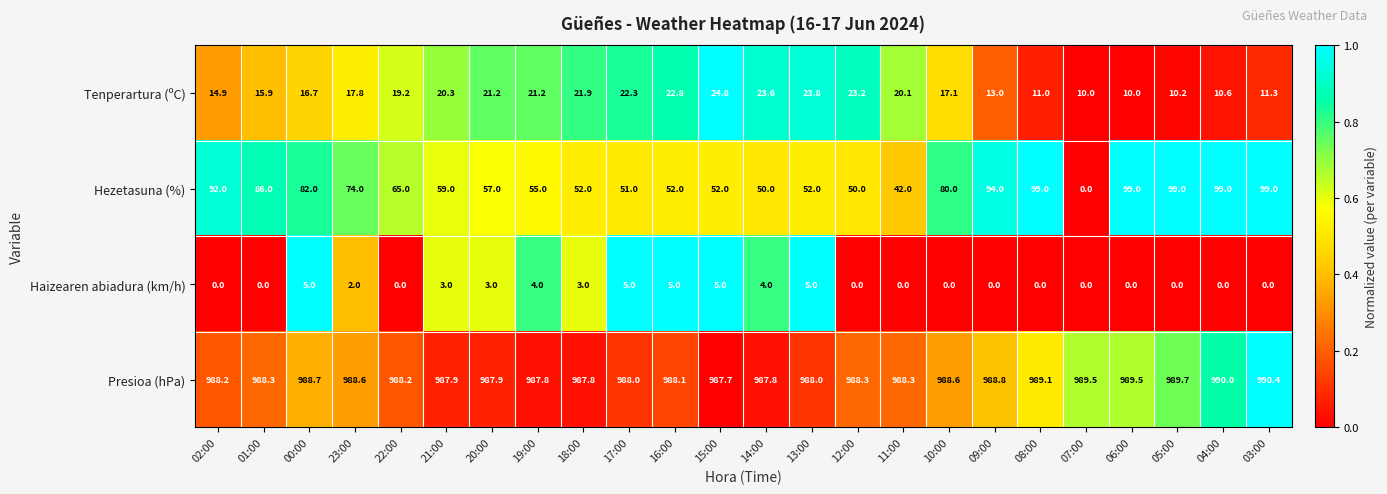

At how many categories does at least one series exceed 0?

24